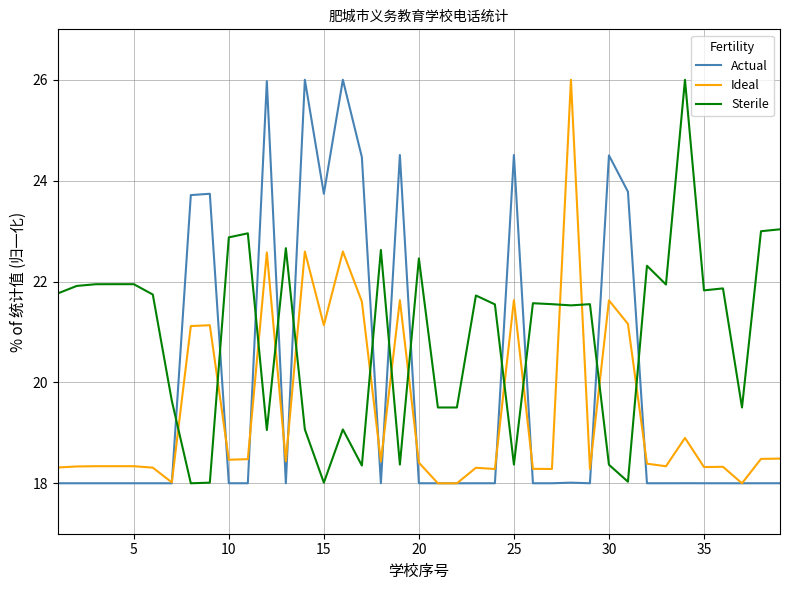

Rank the series by their average value, from highest to lowest.

Sterile, Actual, Ideal